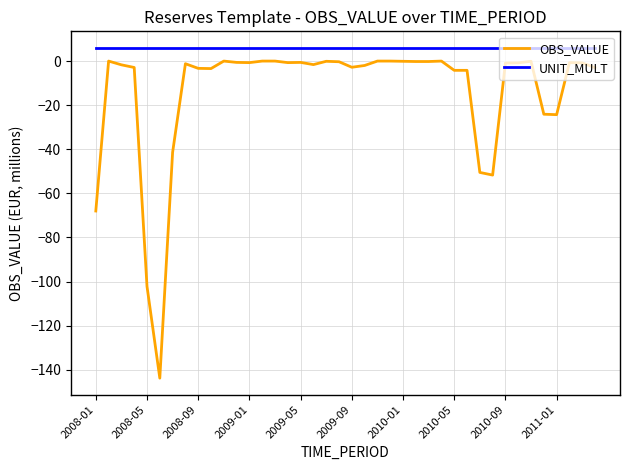

Count the number of data series in this chart.

2